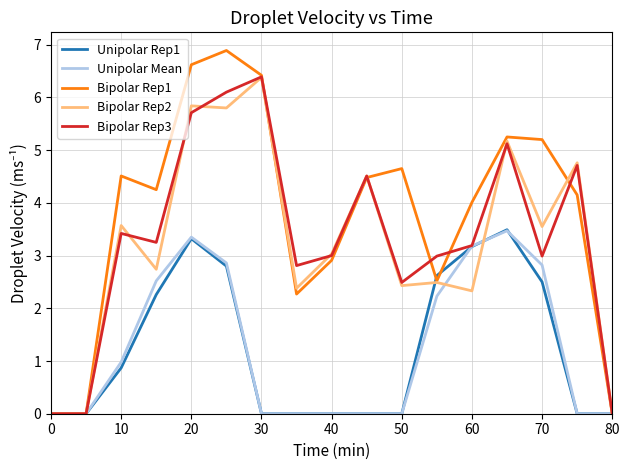

Which series has the largest range (max minus min)?

Bipolar Rep1